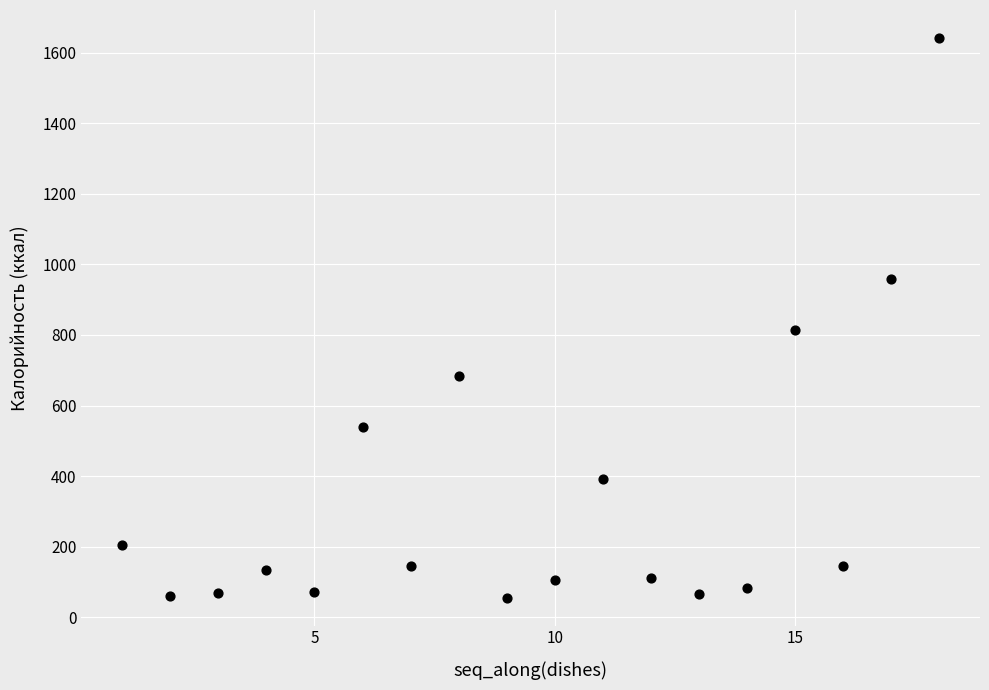

What Y value in the scatter plot is closest to 848?

812.9